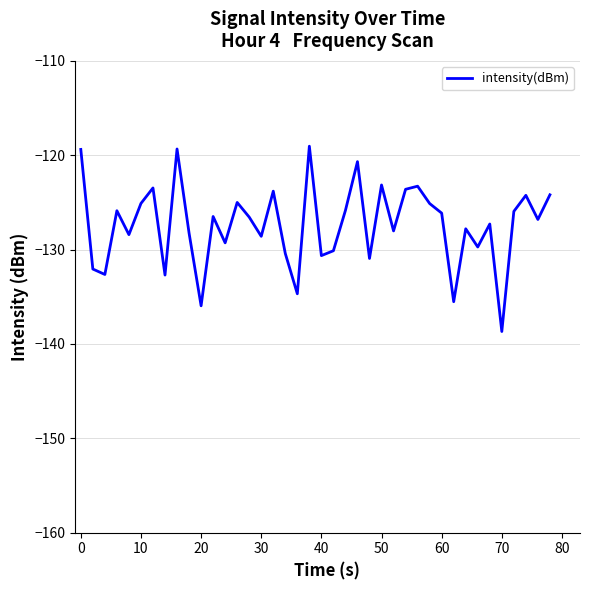

What is the sum of all values?

-5094.8